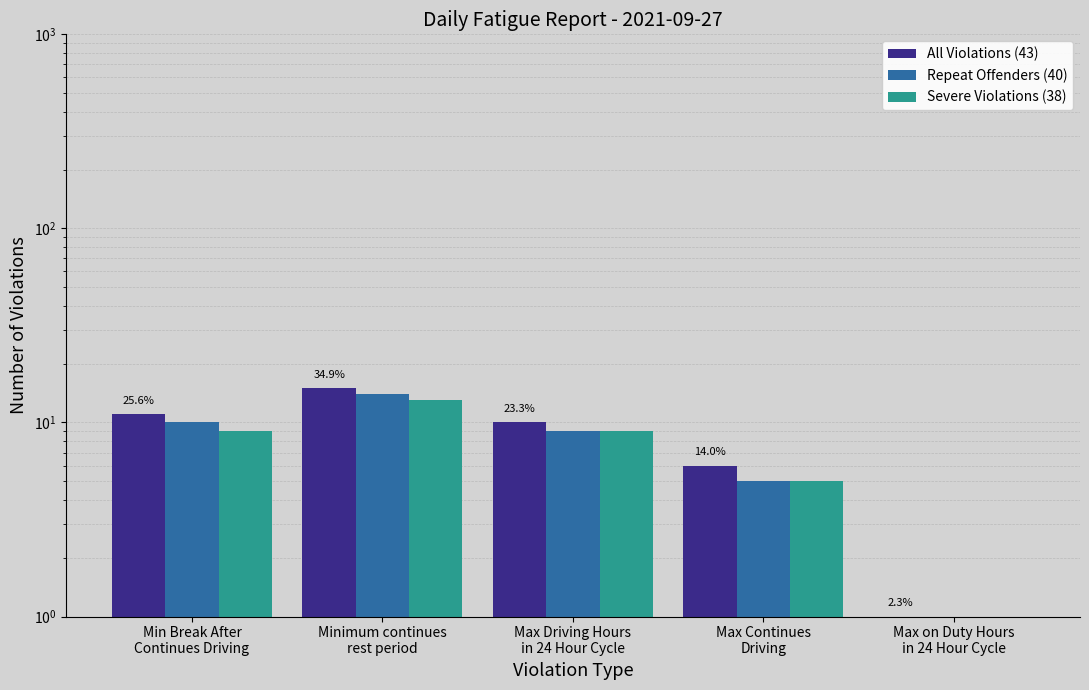

List the labels in order of Repeat Offenders (40) value, smallest first.

Max on Duty Hours
in 24 Hour Cycle, Max Continues
Driving, Max Driving Hours
in 24 Hour Cycle, Min Break After
Continues Driving, Minimum continues
rest period